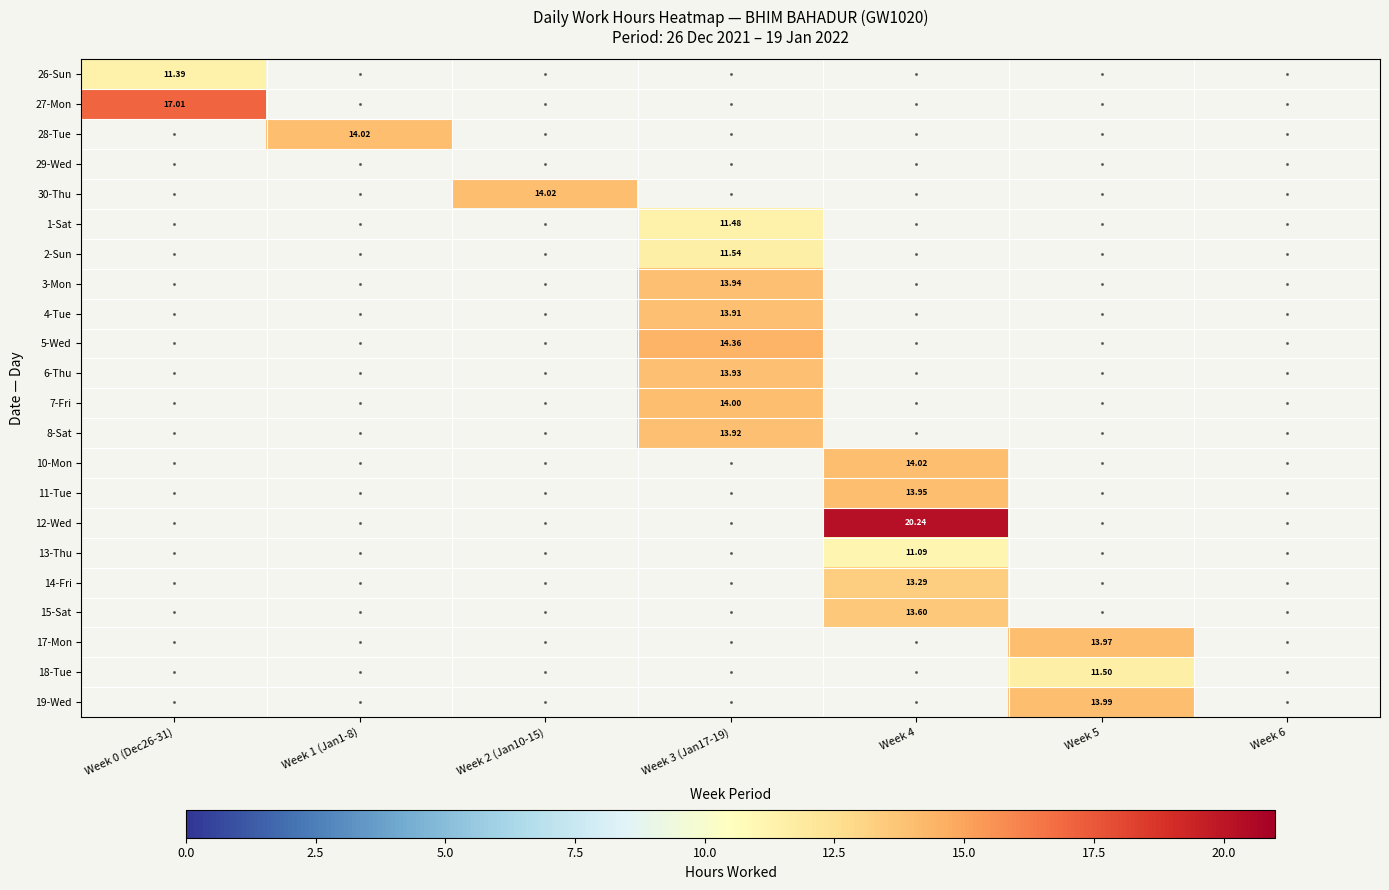

How many distinct data groups are displayed?

22